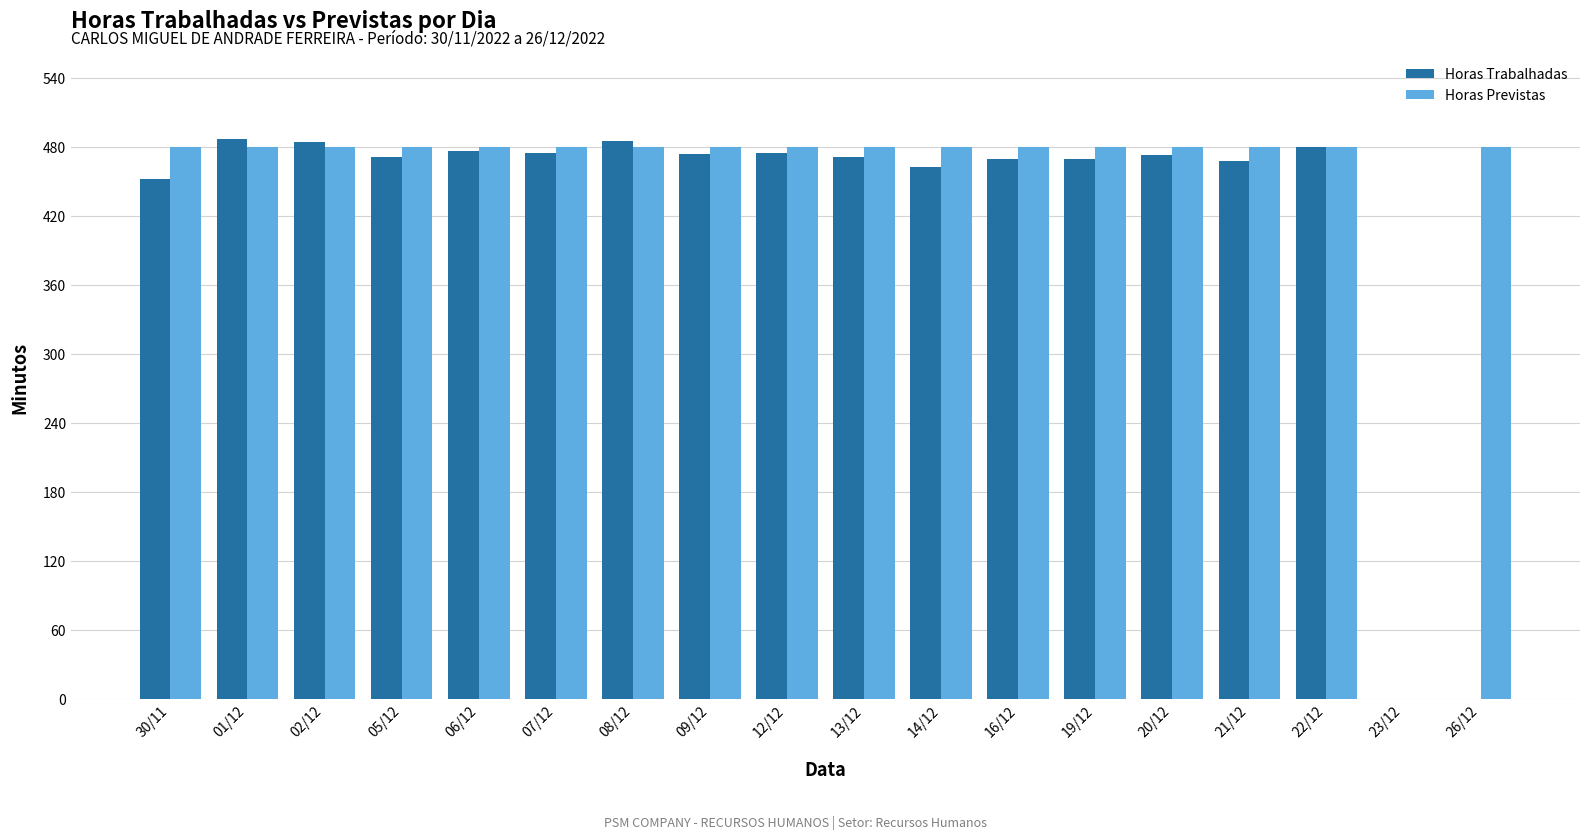

What is the greatest value displayed?

487